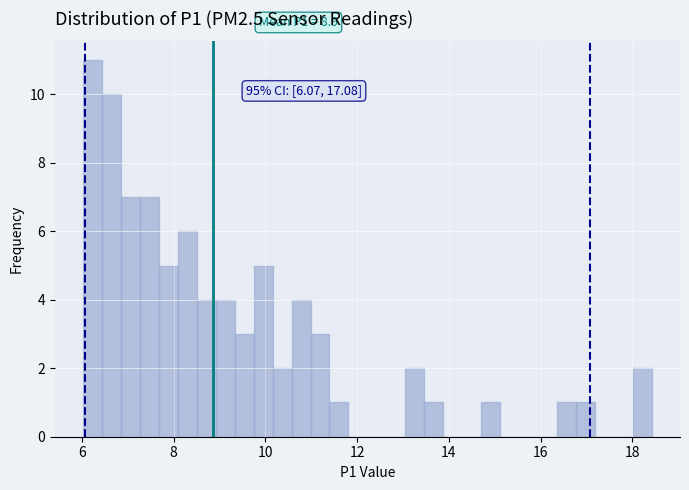

Read against the x-axis, roughly where is the centre of the tallest bar?

6.2